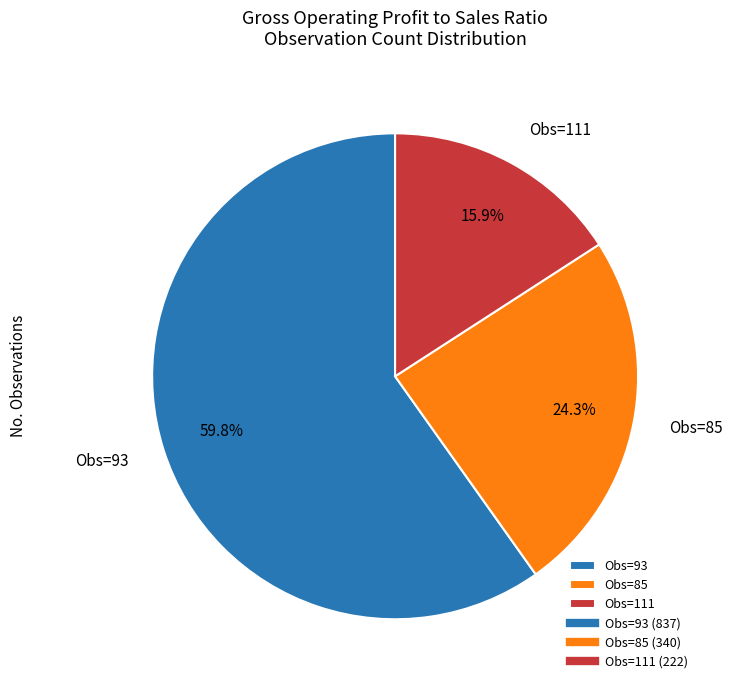

What is the largest slice in the pie chart?

Obs=93